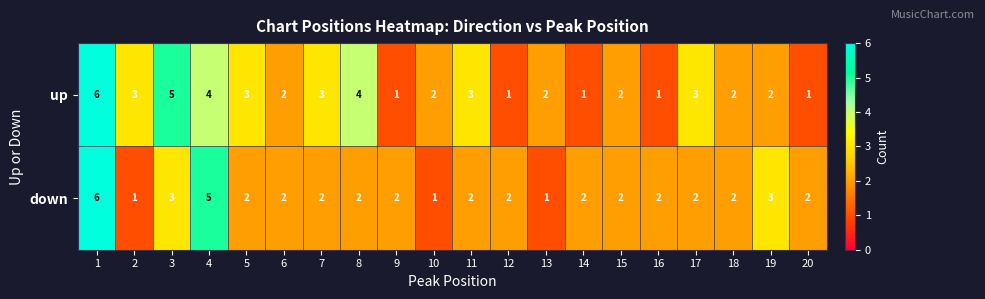

Count the up values in the range 2 to 3.

11